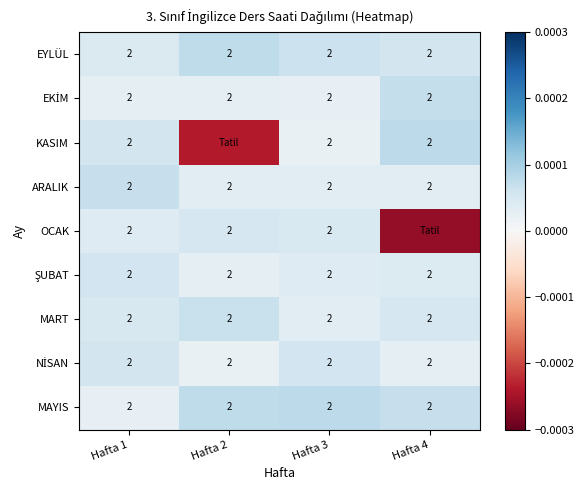

At which category is the sum across all series the highest?

Hafta 1